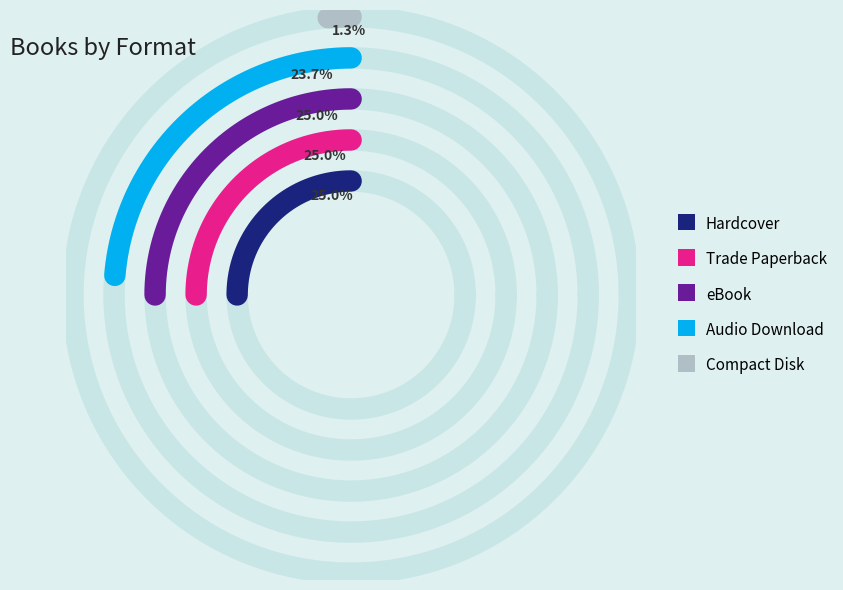

Which category has the smallest portion of the pie?

Compact Disk